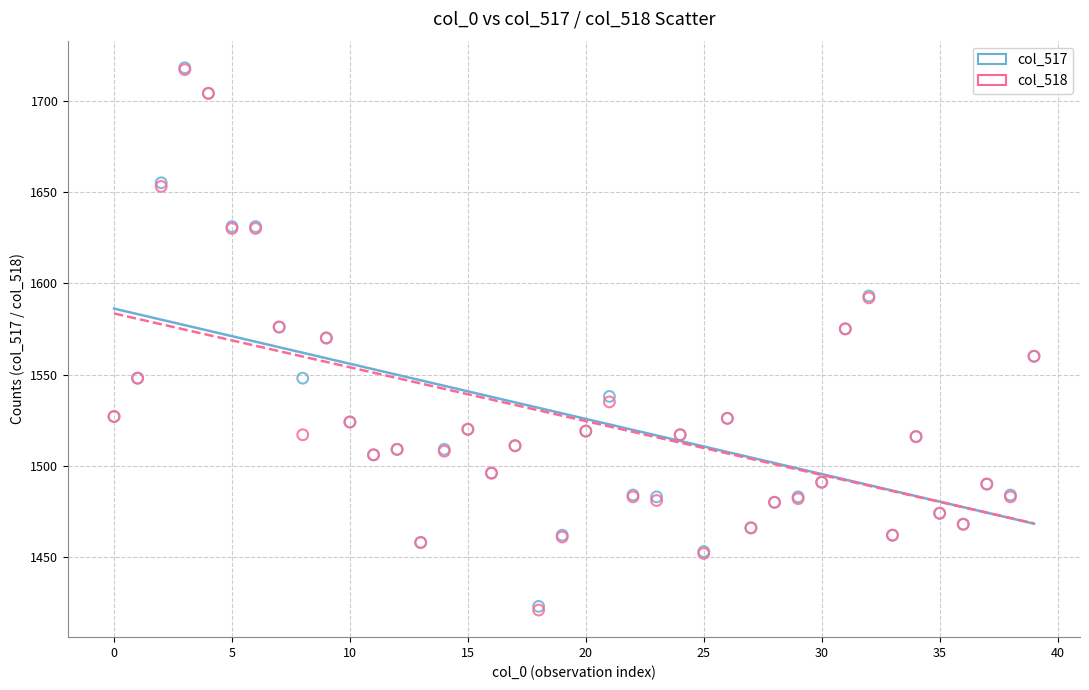

What are all the series names shown in the legend?

col_517, col_518